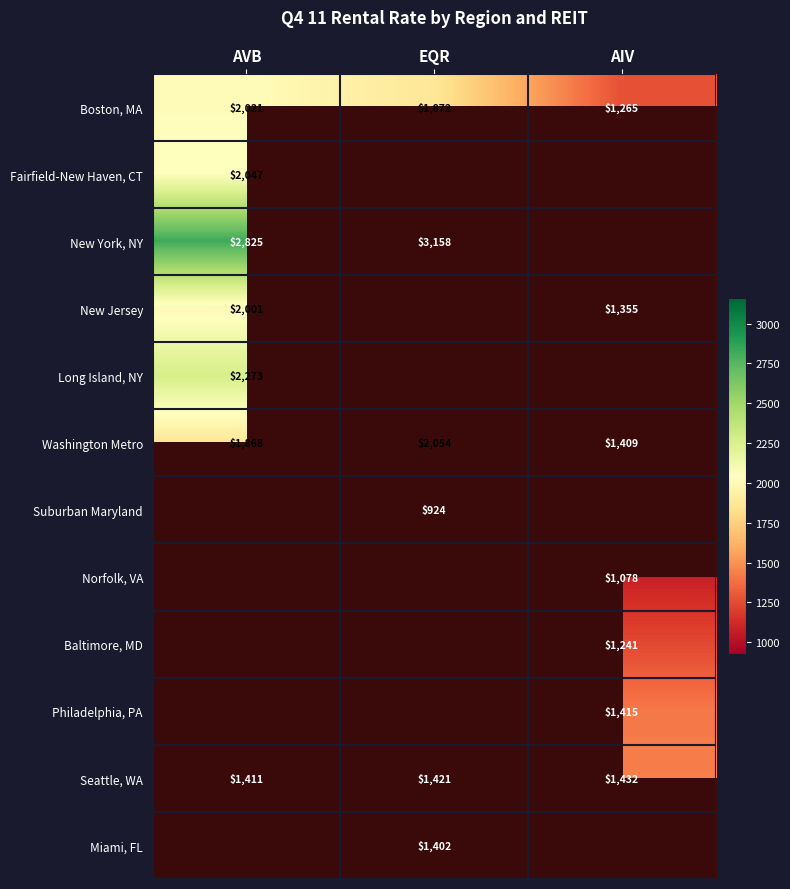

At which label is Boston, MA closest to 1643?

EQR